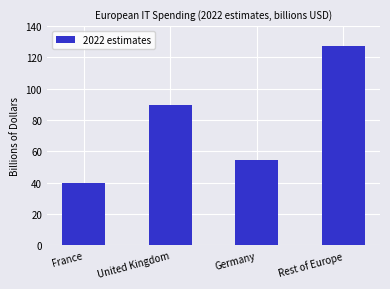

The chart shows a value of 39.6 at France. True or false?

True